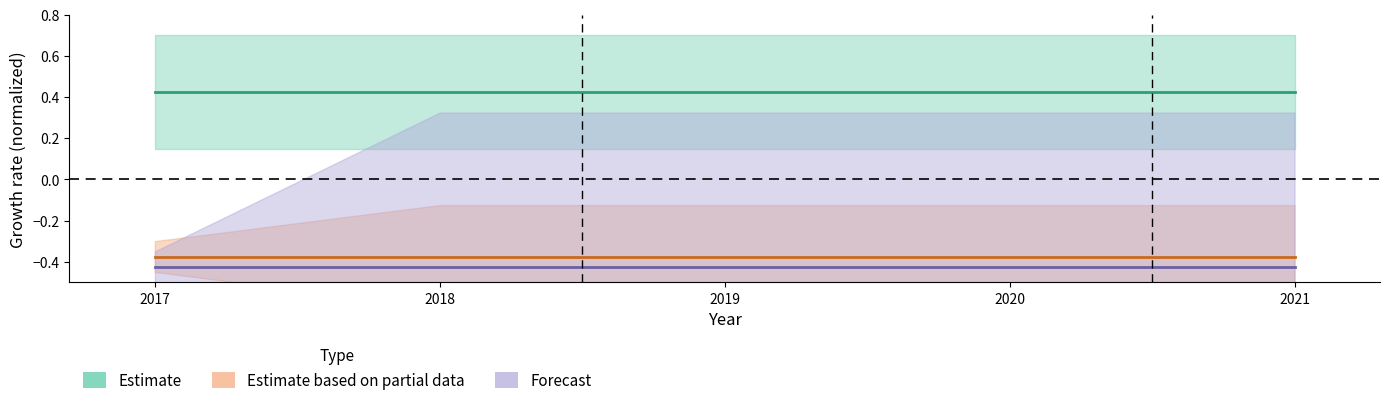

What is the total value across all series at 2017?

-0.4